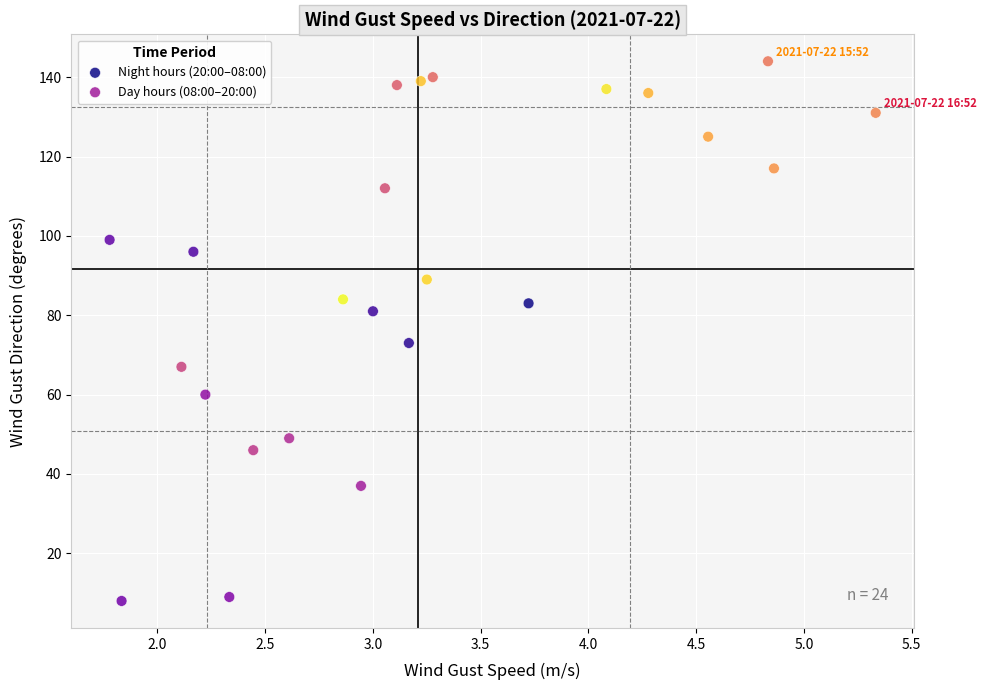

What are all the series names shown in the legend?

Night hours (20:00–08:00), Day hours (08:00–20:00)